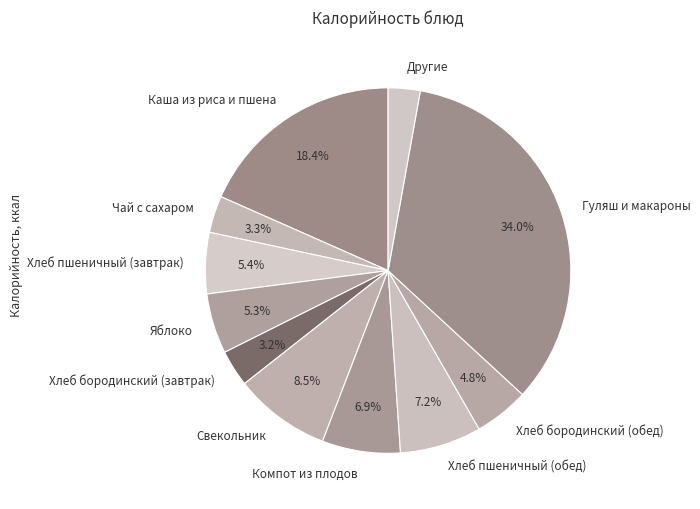

How many slices are in this pie chart?

11